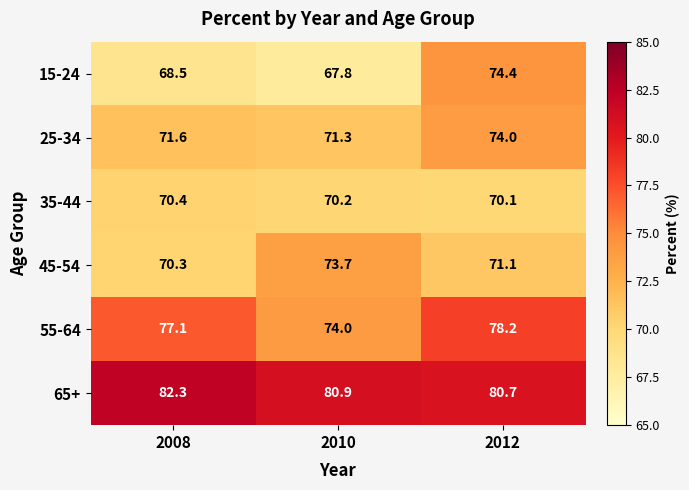

Which series changed the most between 2008 and 2012?

15-24